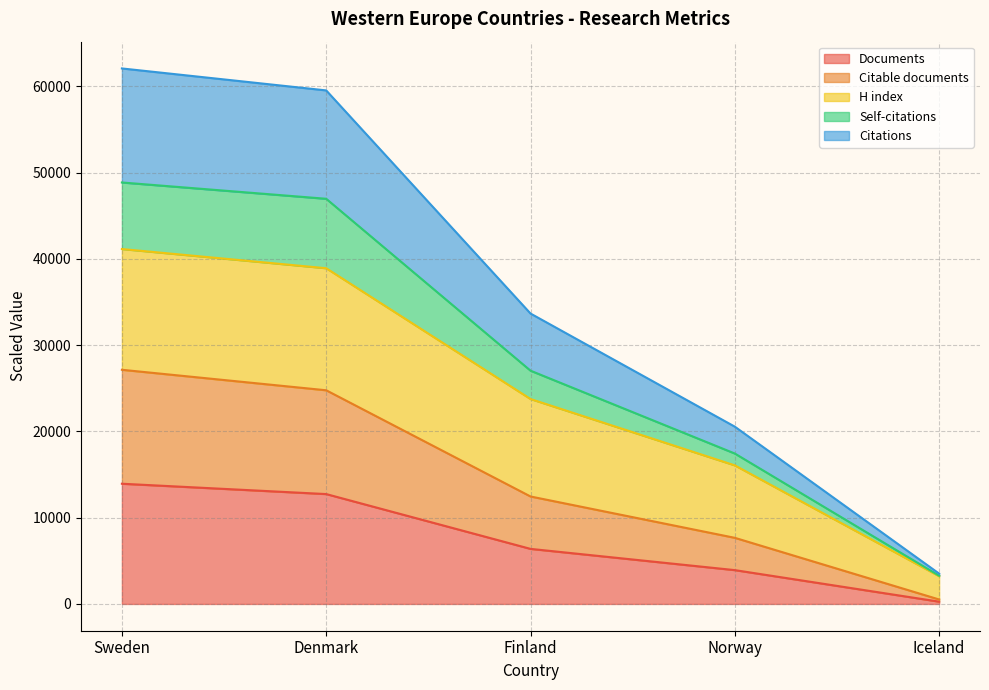

Where is Self-citations nearest to the value 26068?

Finland